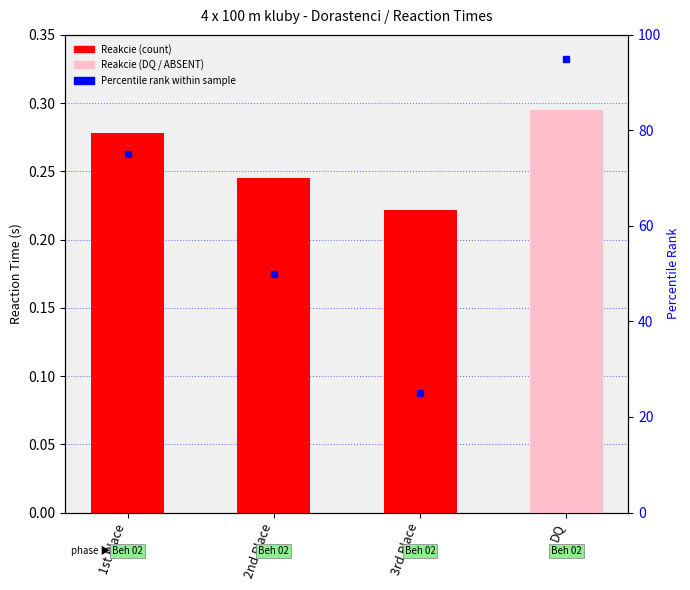

Read the value at DQ.

0.3